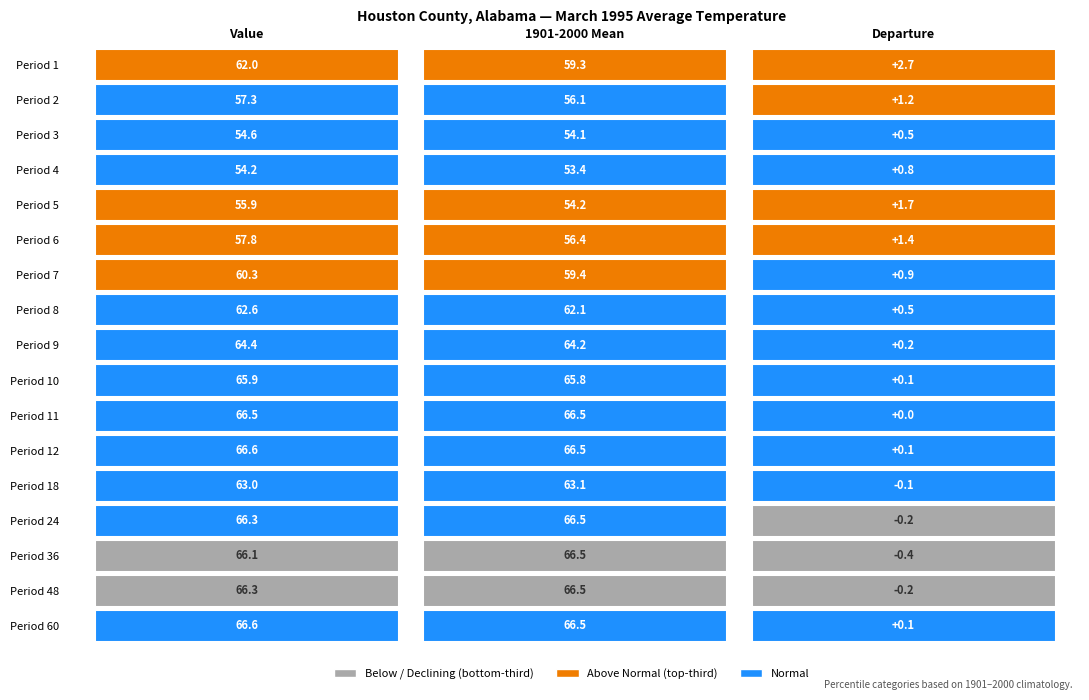

What is the total value across all series at 1?

1047.1